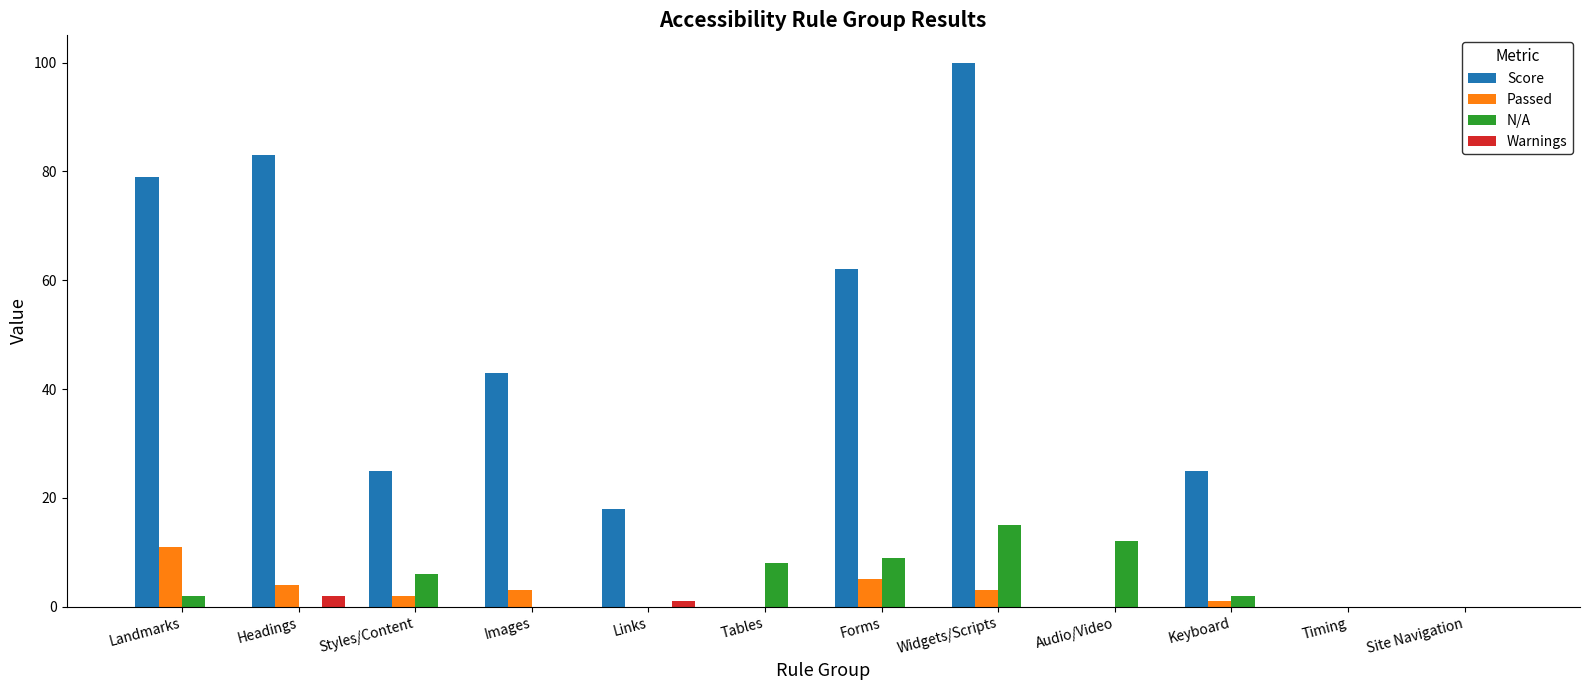

What is the sum of the N/A values at Timing and Widgets/Scripts?

15